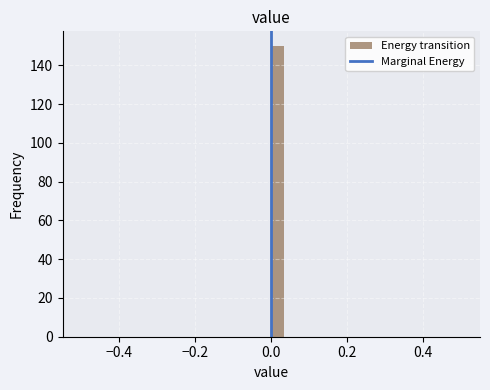

Read against the x-axis, roughly where is the centre of the tallest bar?

0.02